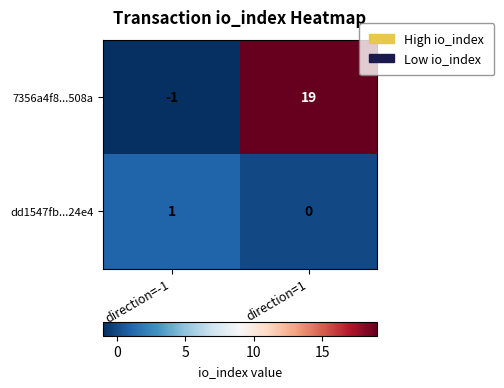

Rank the series at direction=1 from highest to lowest value.

7356a4f8...508a, dd1547fb...24e4